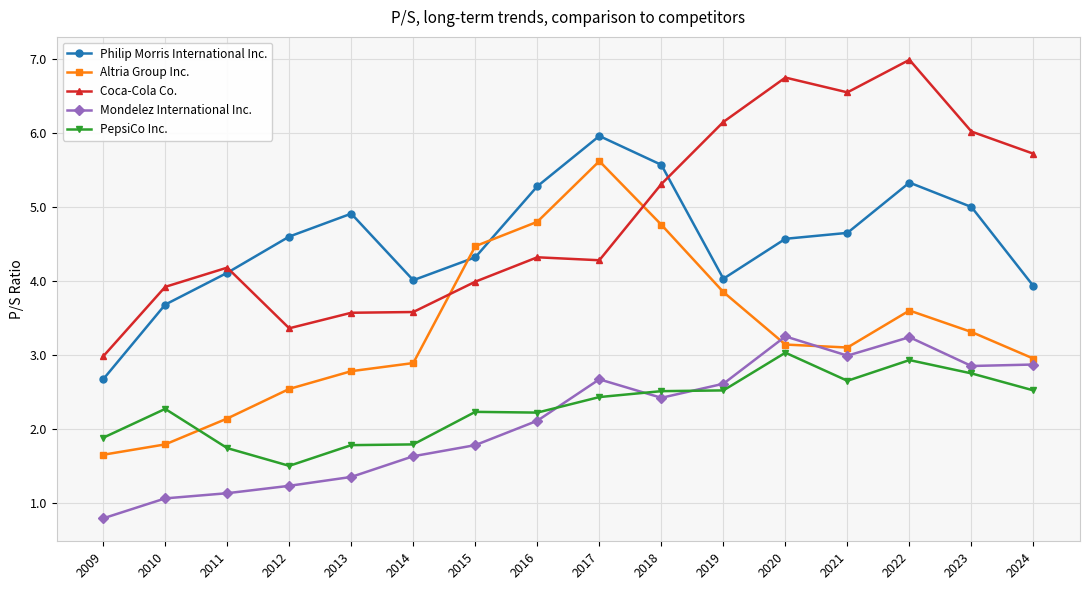

How many categories are shown in the chart?

16